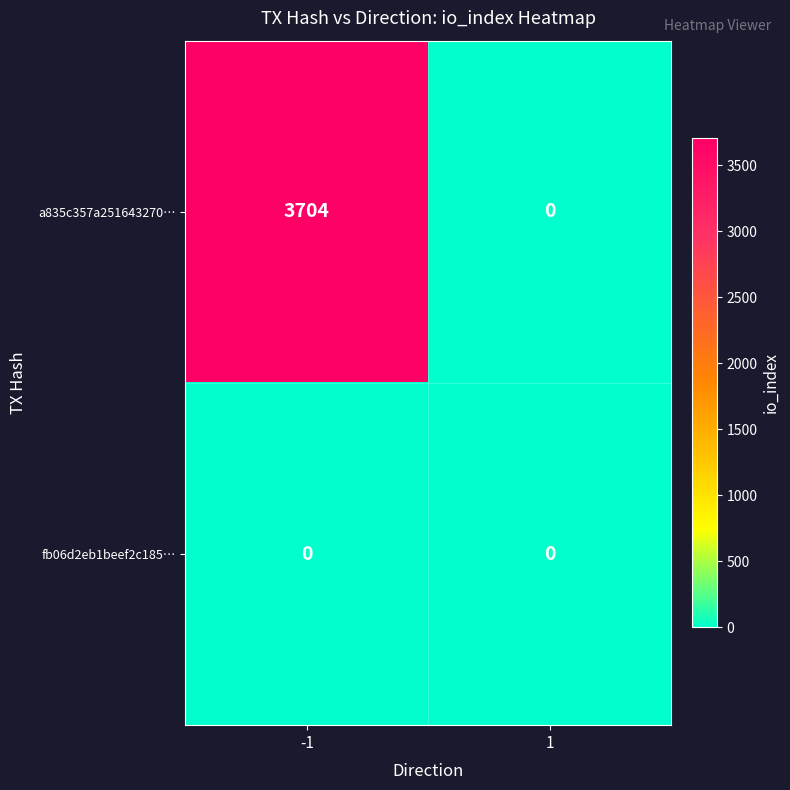

What is the maximum value shown in the chart?

3704